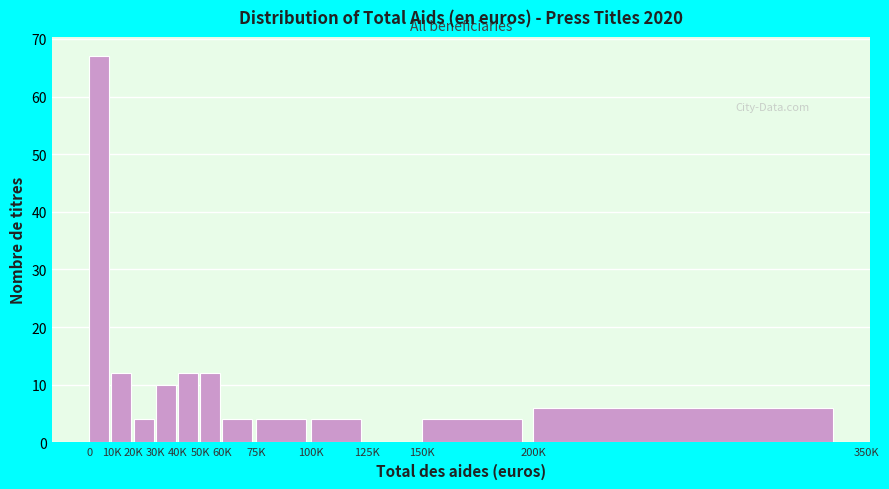

Reading left to right, transcribe all the data shown in this chart.

0=67	10K=12	20K=4	30K=10	40K=12	50K=12	60K=4	75K=4	100K=4	125K=0	150K=4	200K=6